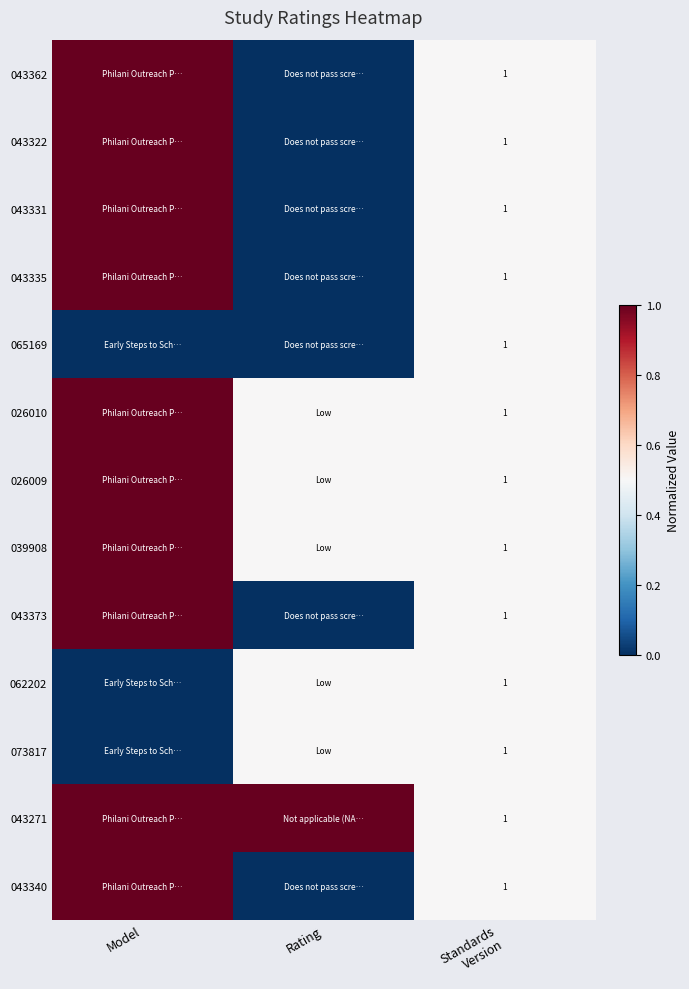

What is the total value across all series at Rating?

3.5